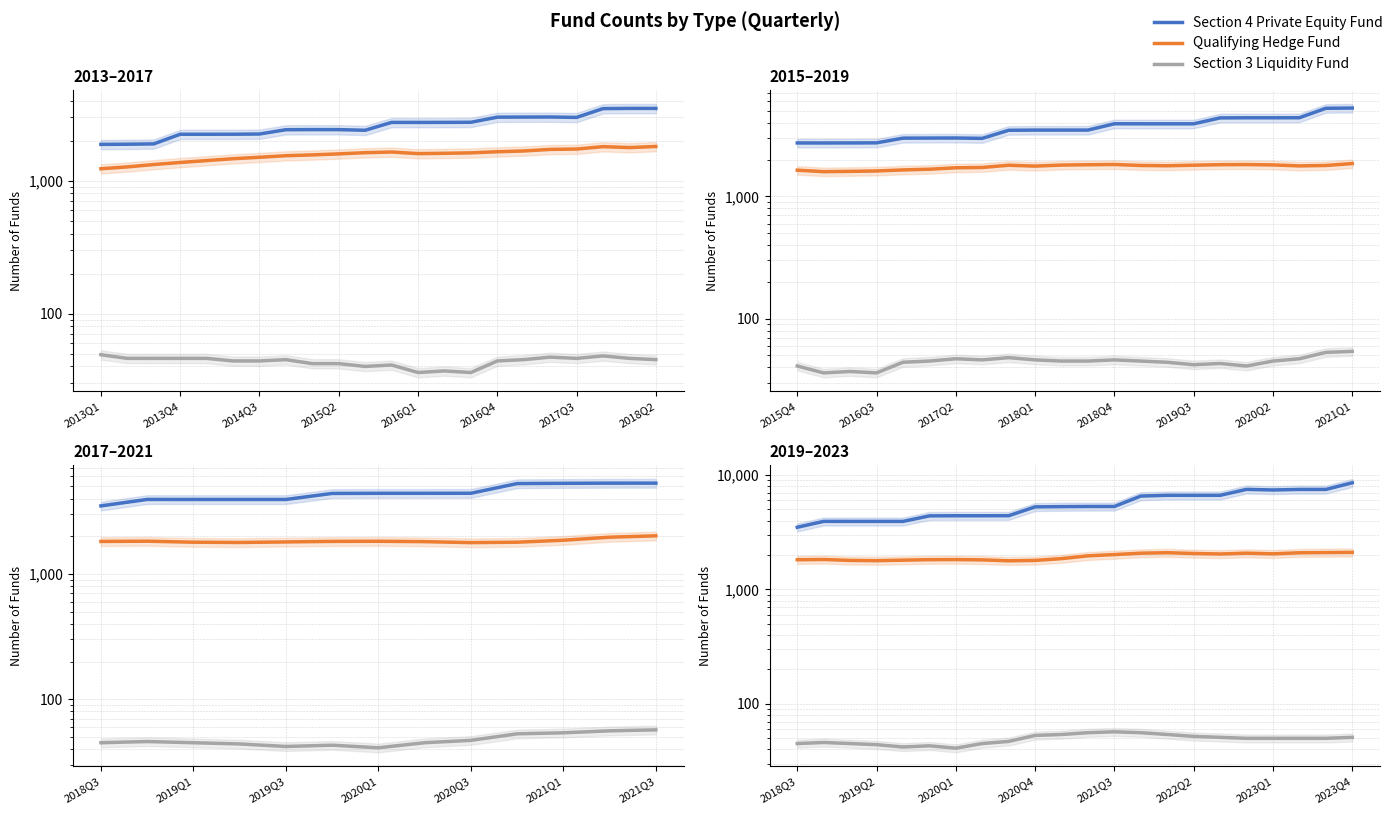

Is it true that Section 4 Private Equity Fund equals 2811 at 10?

False